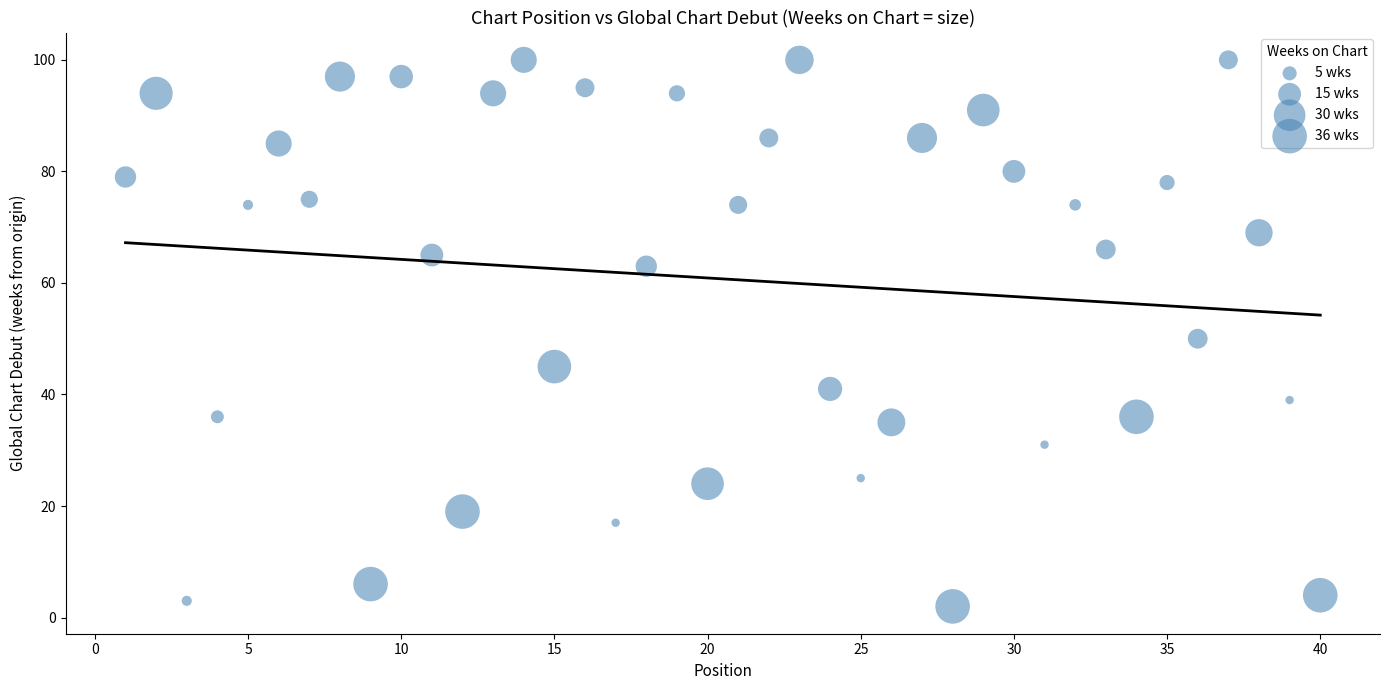

What is the range of Y values (max minus min)?

98